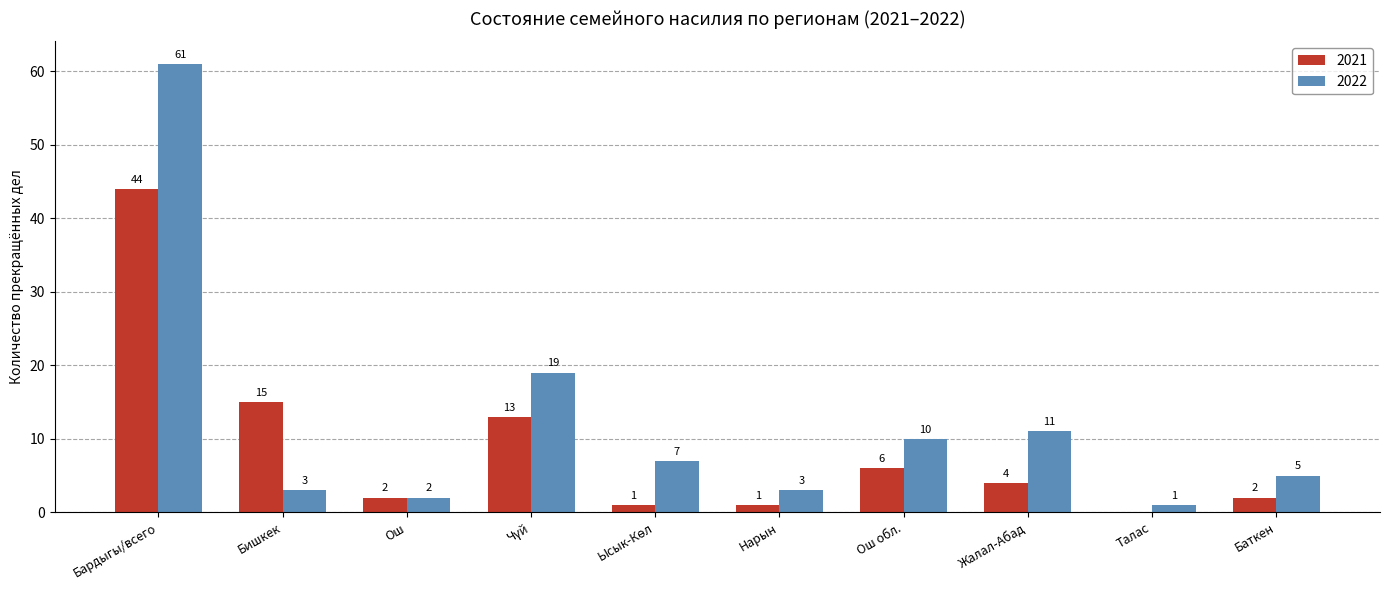

Which series changed the most between Ош and Жалал-Абад?

2022